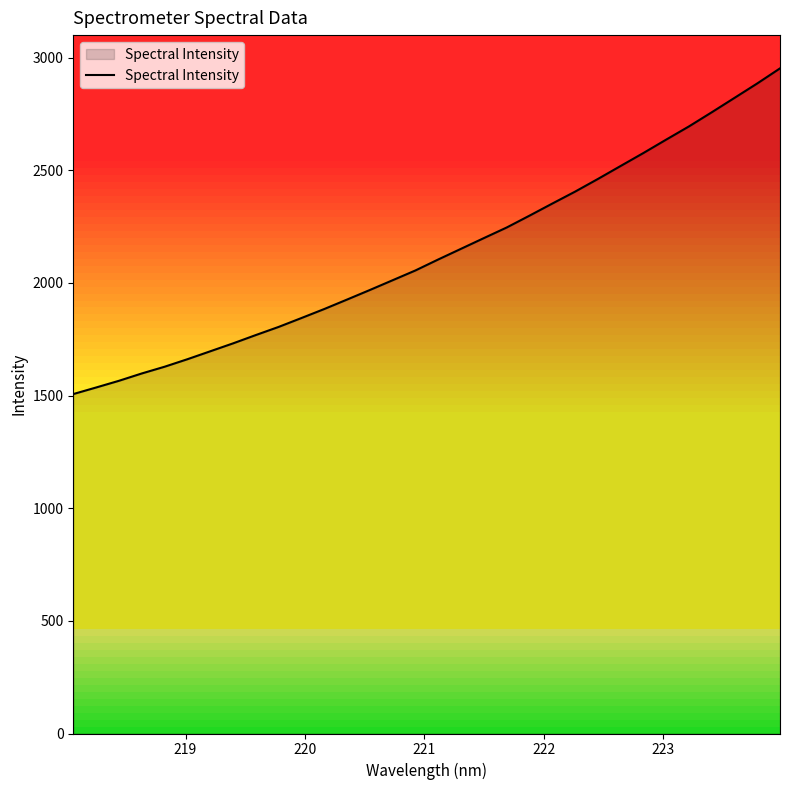

True or false: there are more than 1 points higher than both neighbors.

False